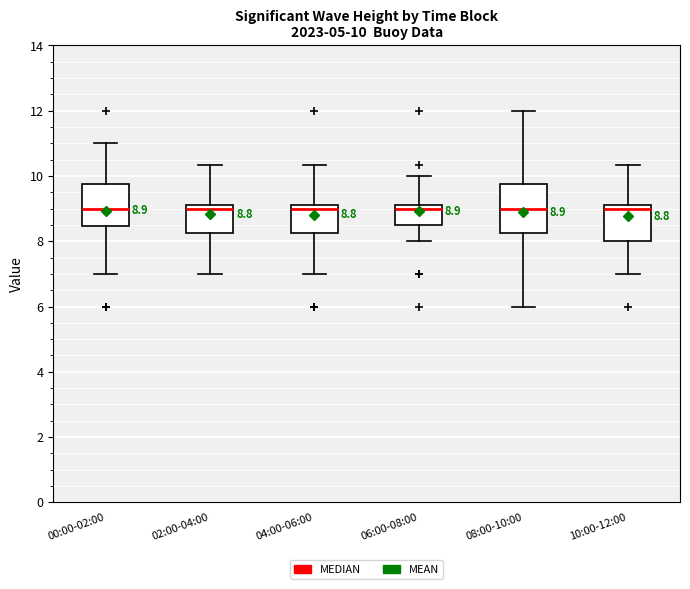

Comparing the boxes themselves (not the whiskers), which one is the tallest?

08:00-10:00